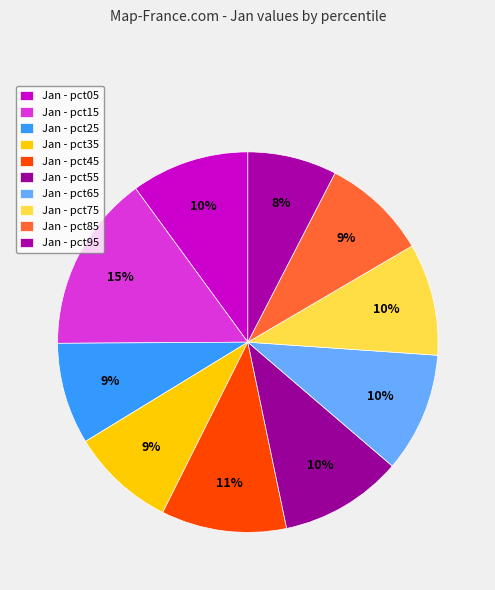

Count the number of slices in the pie.

10